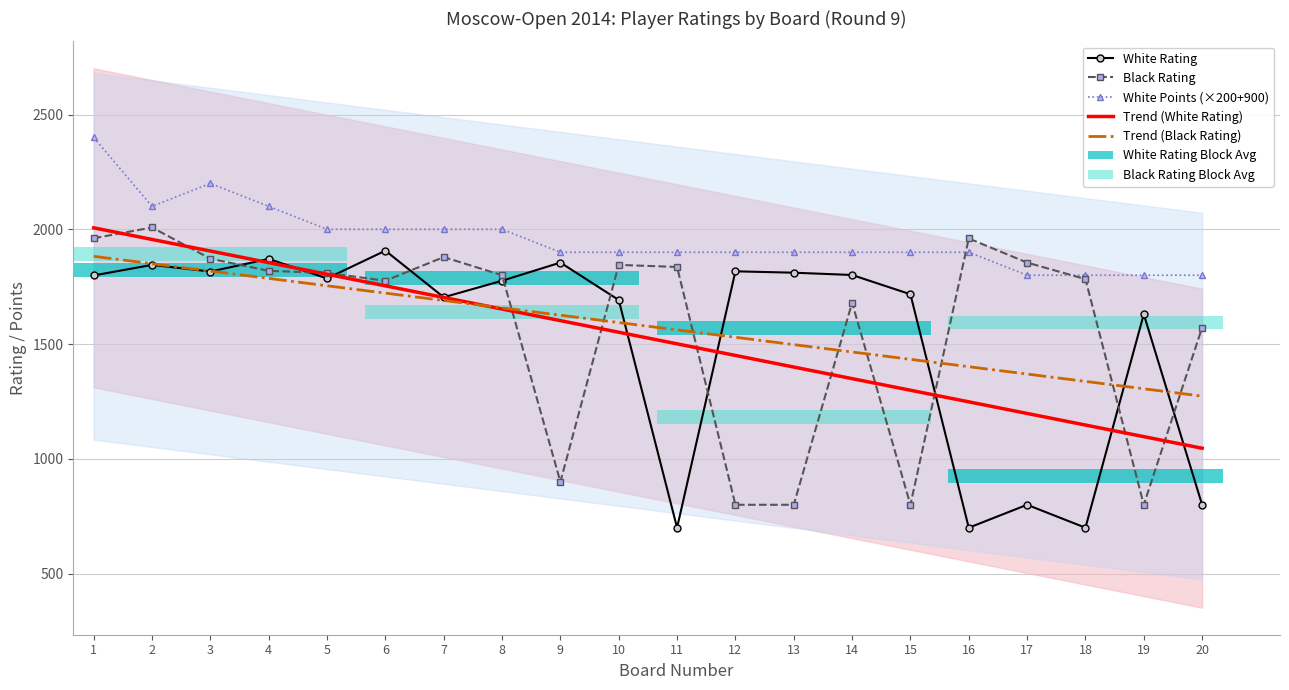

Which series changed the most between 10 and 19?

Black Rating